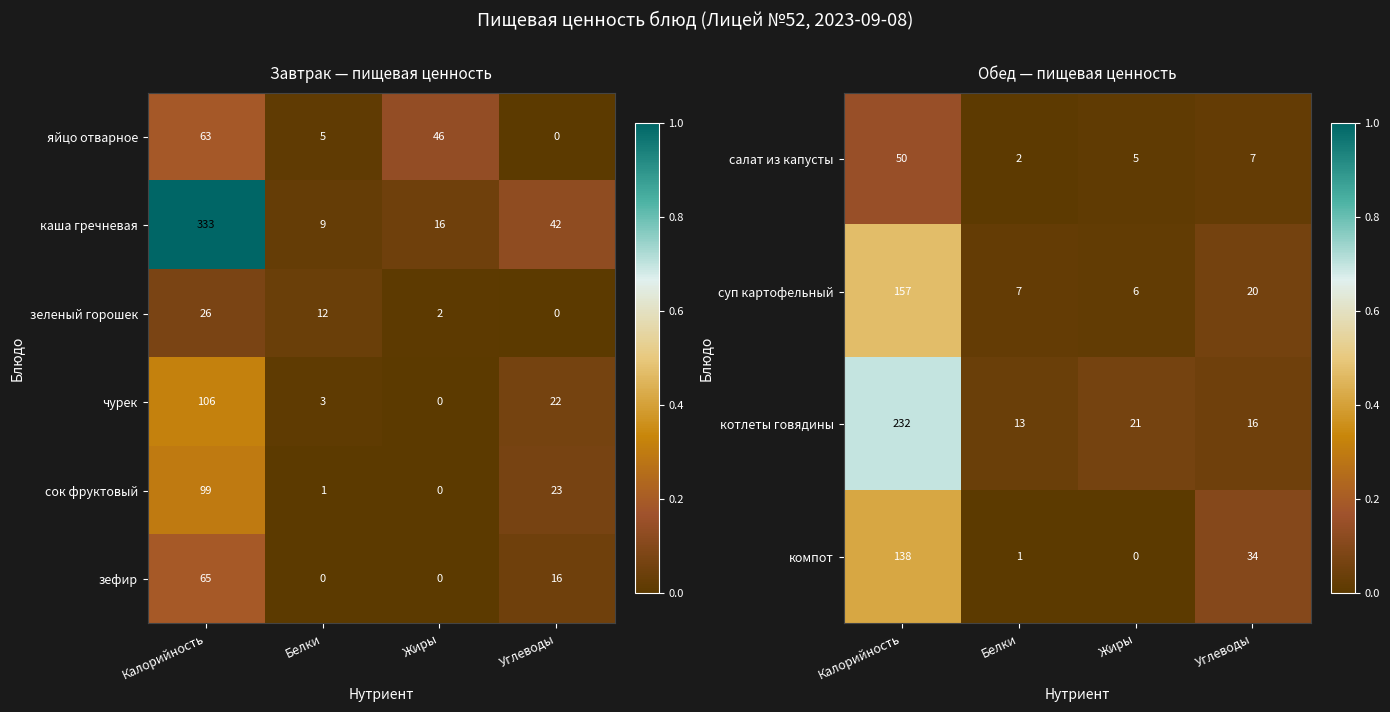

Where is котлеты говядины nearest to the value 122?

Жиры